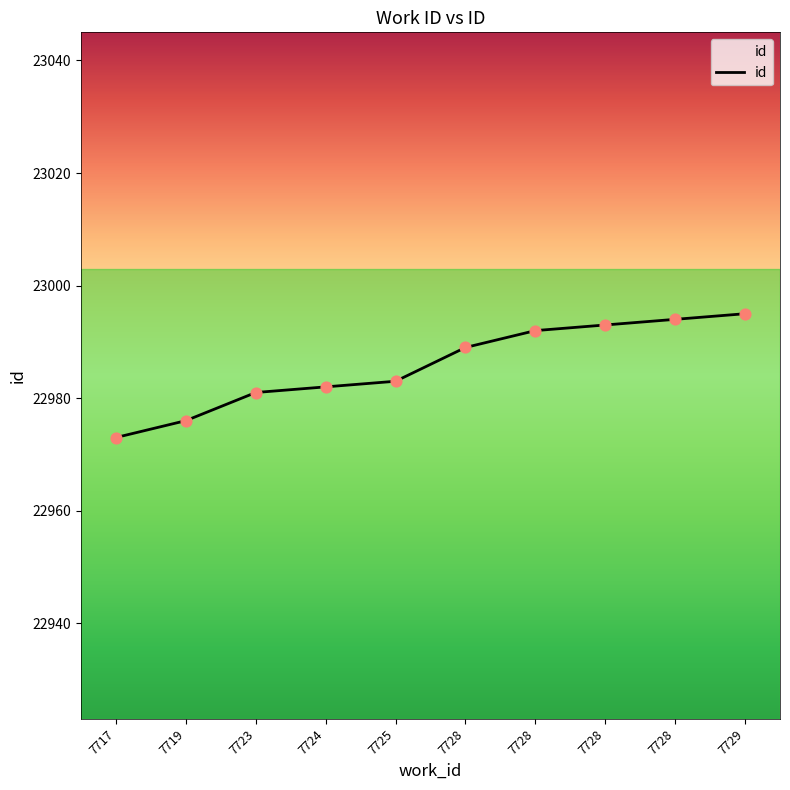

What is the ratio of the value at 7728 to the value at 7729?

1.0